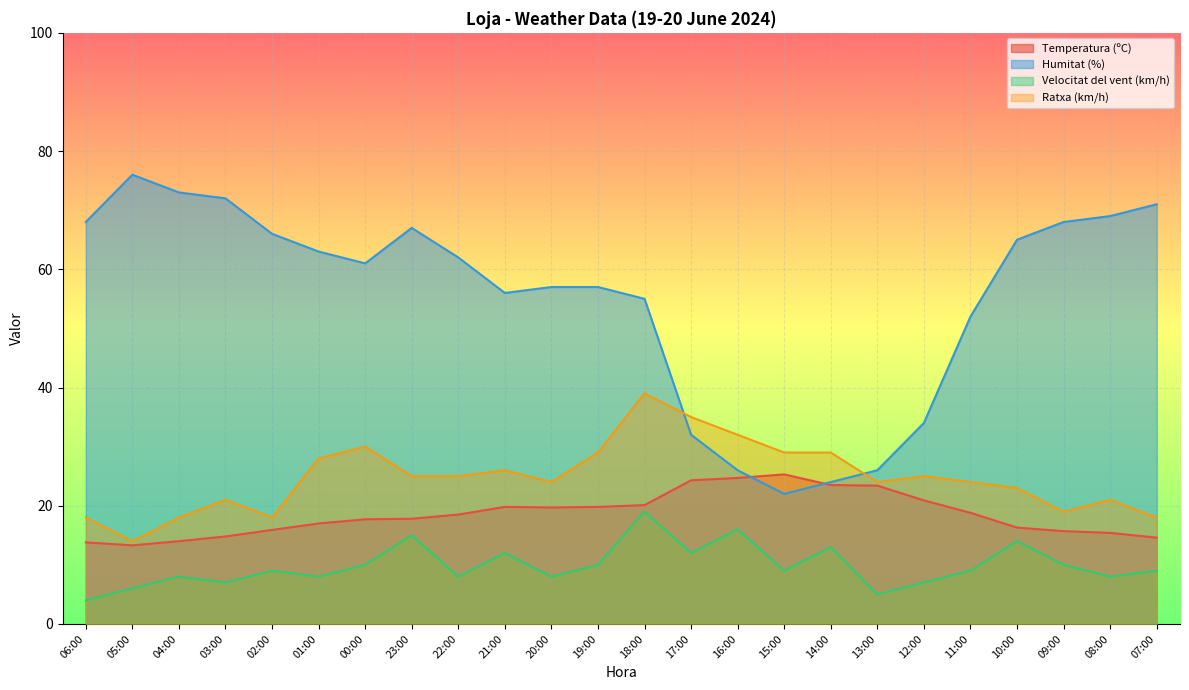

At which category does Humitat (%) reach its first local peak?

05:00